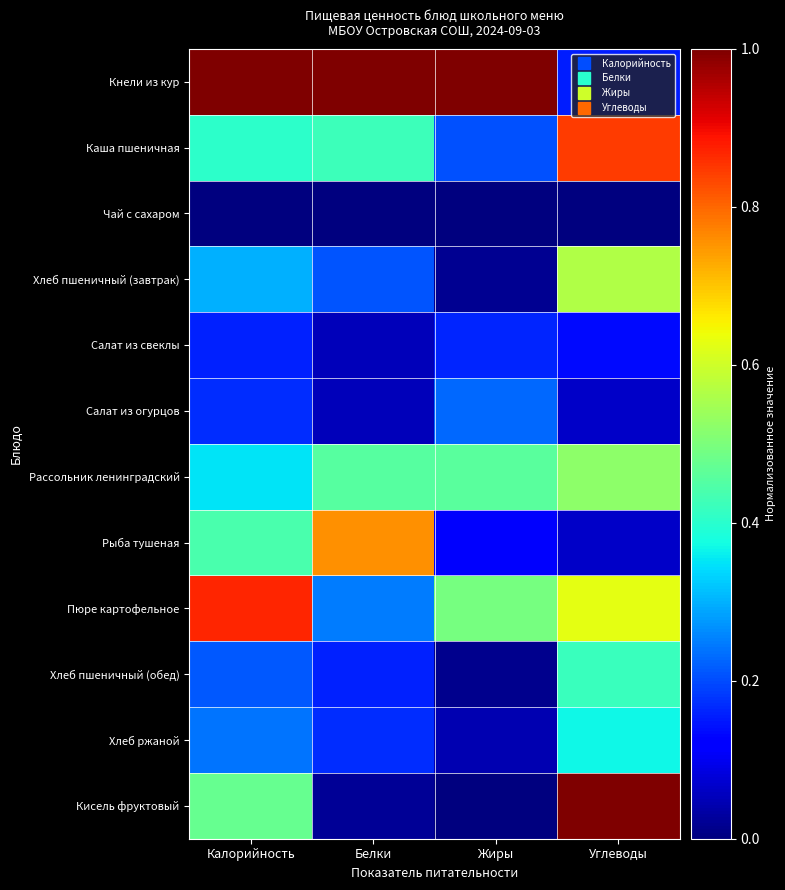

Between Белки and Углеводы, which is larger?

Белки